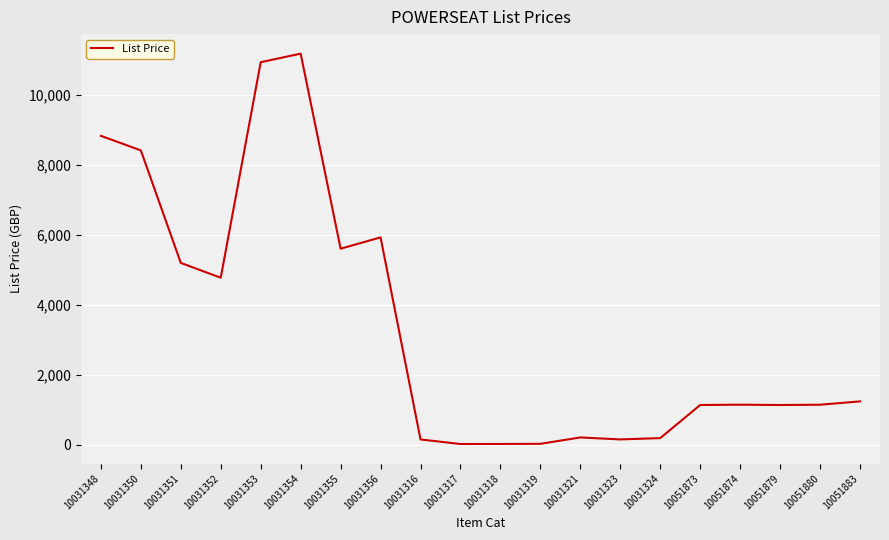

Between 10031356 and 10031355, which is larger?

10031356